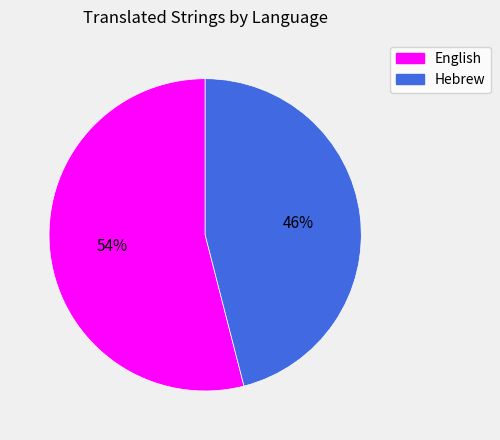

Rank the categories by value from highest to lowest.

English, Hebrew